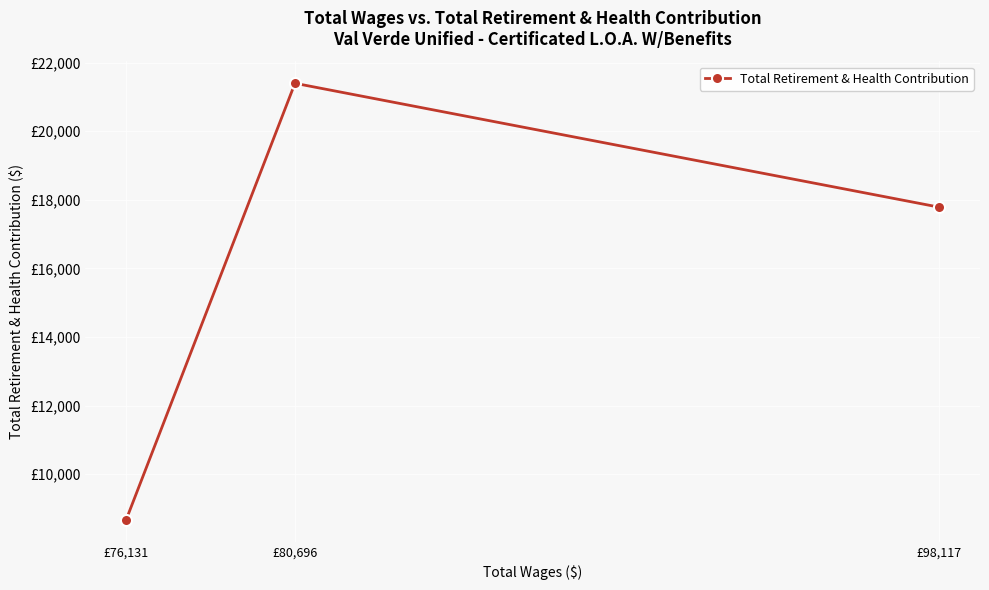

Which has a higher value, £80,696 or £98,117?

£80,696